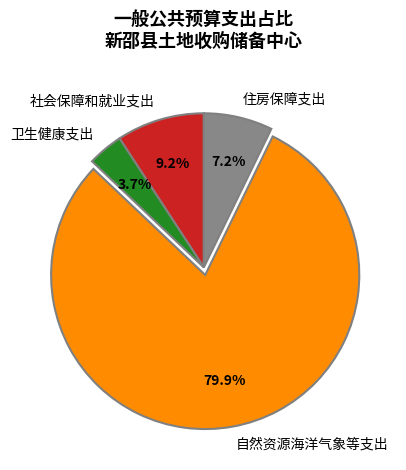

The 社会保障和就业支出 slice represents 1% of the pie. True or false?

False